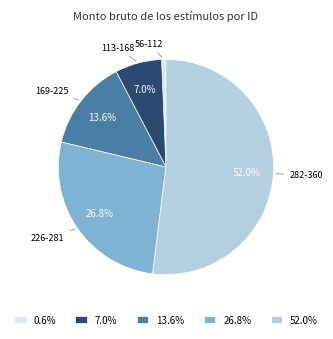

Does 0.6% account for over 50% of the chart?

No